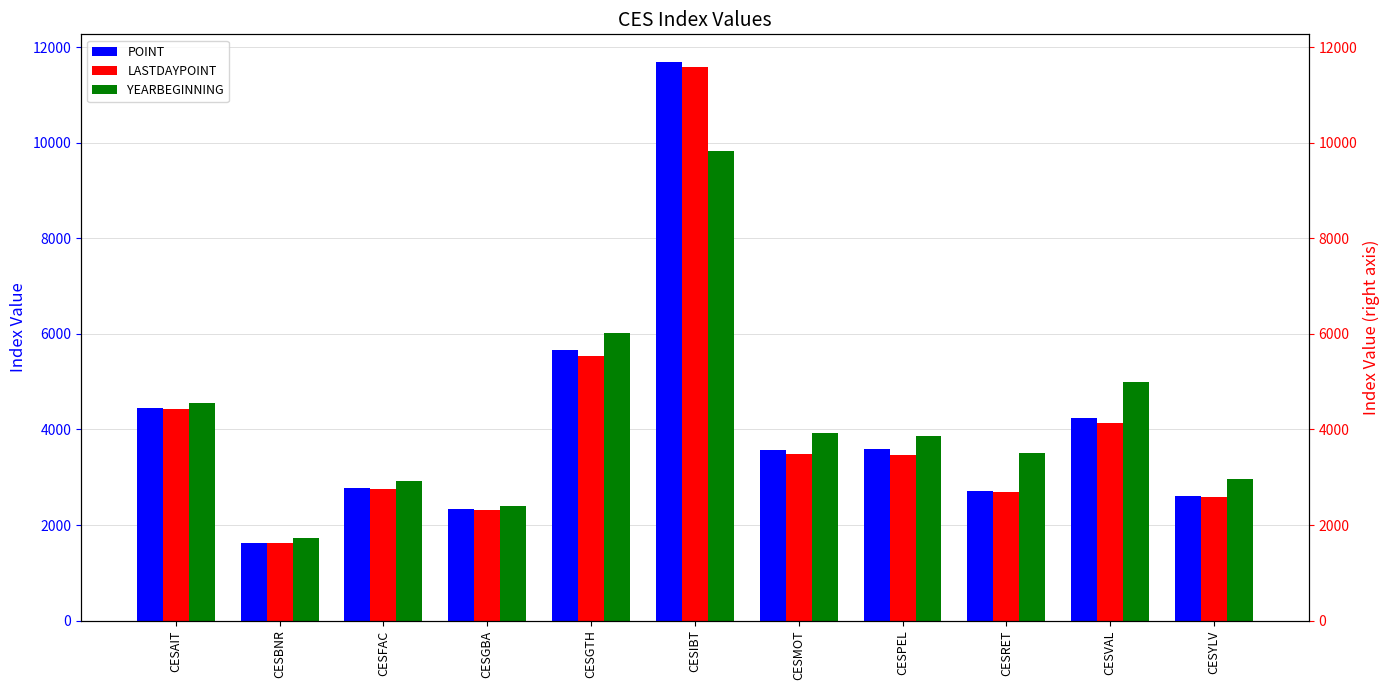

How many data points in LASTDAYPOINT are less than 3475?

5